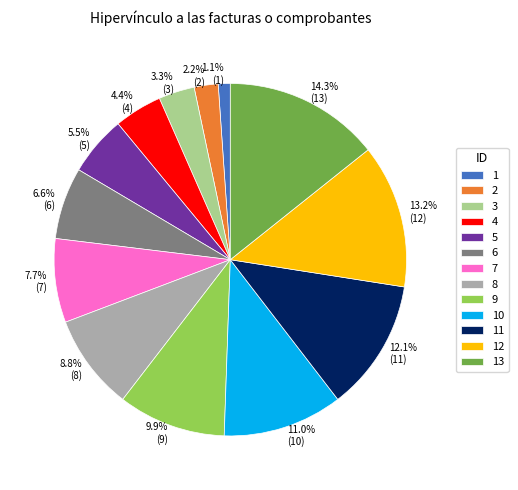

Count the number of slices in the pie.

13